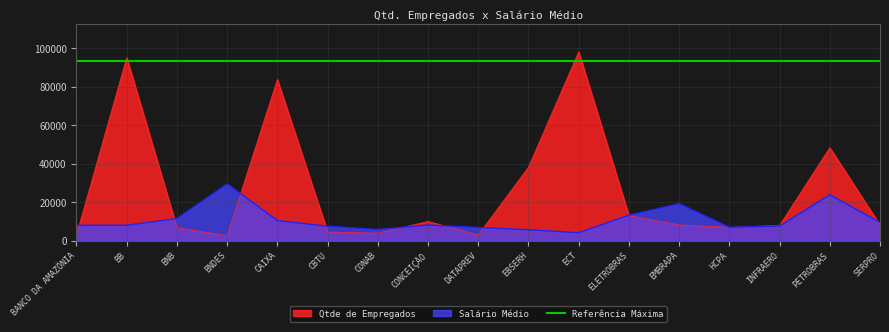

How many values in the Qtde de Empregados series exceed 8043?

8